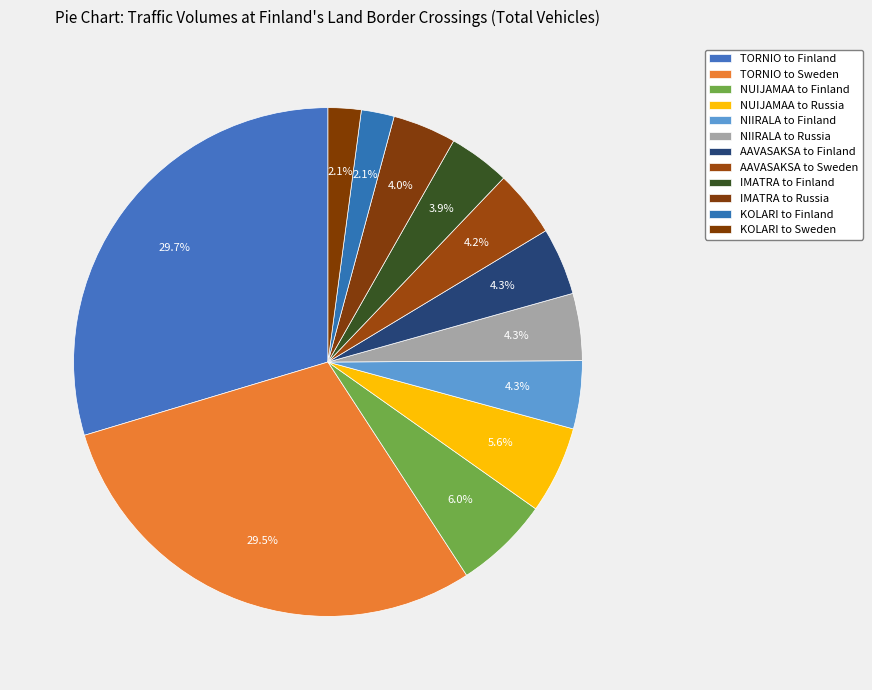

The NIIRALA to Russia slice represents 4% of the pie. True or false?

True